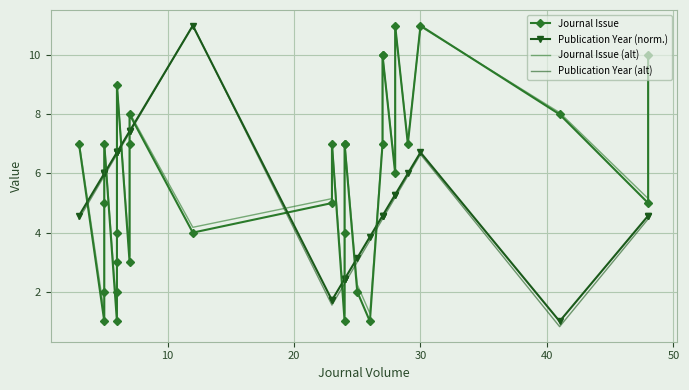

At how many categories does at least one series exceed 1?

32